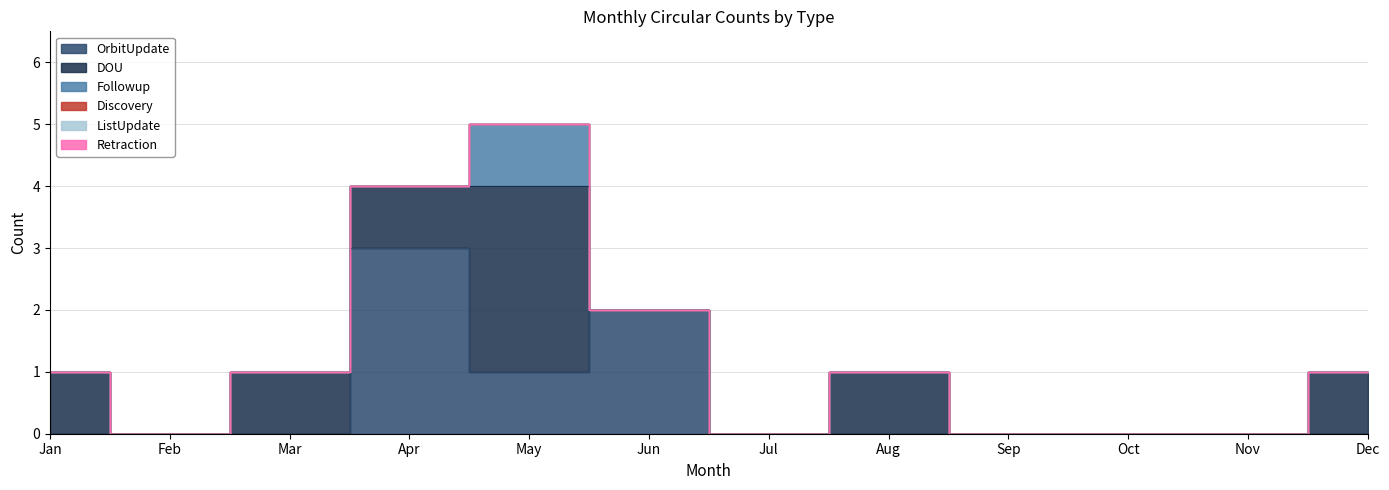

True or false: DOU has more than 2 interior local peaks.

False